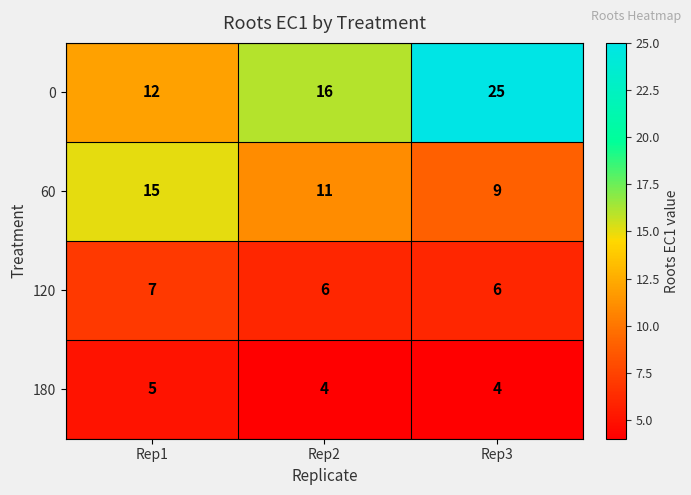

What is the difference between the highest and lowest values at Rep3?

21